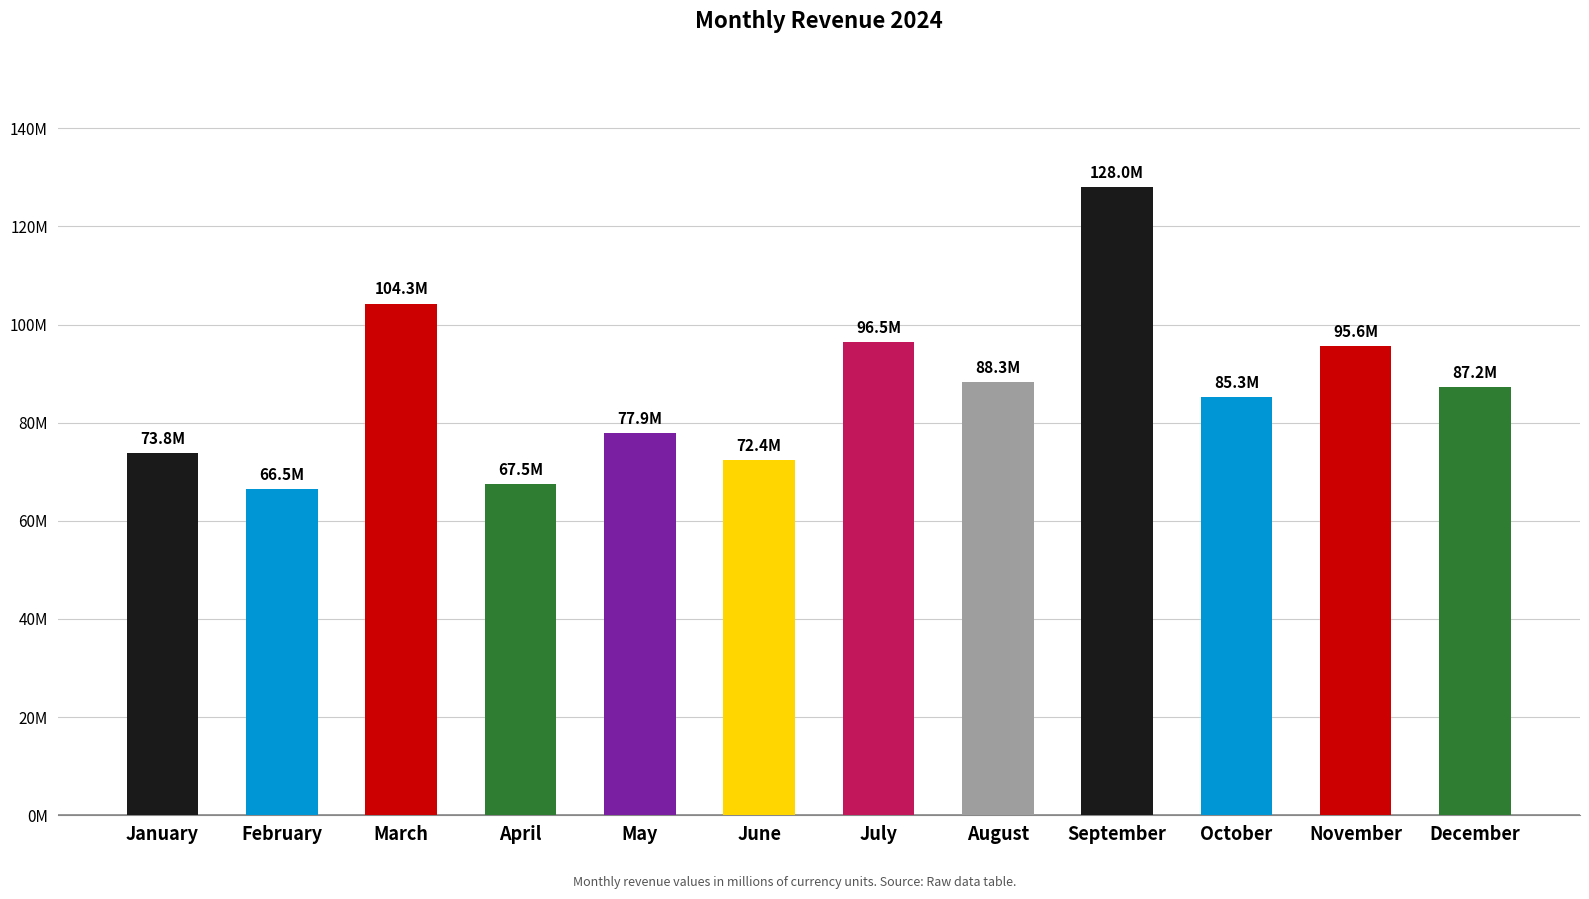

Does the chart contain any negative values?

No